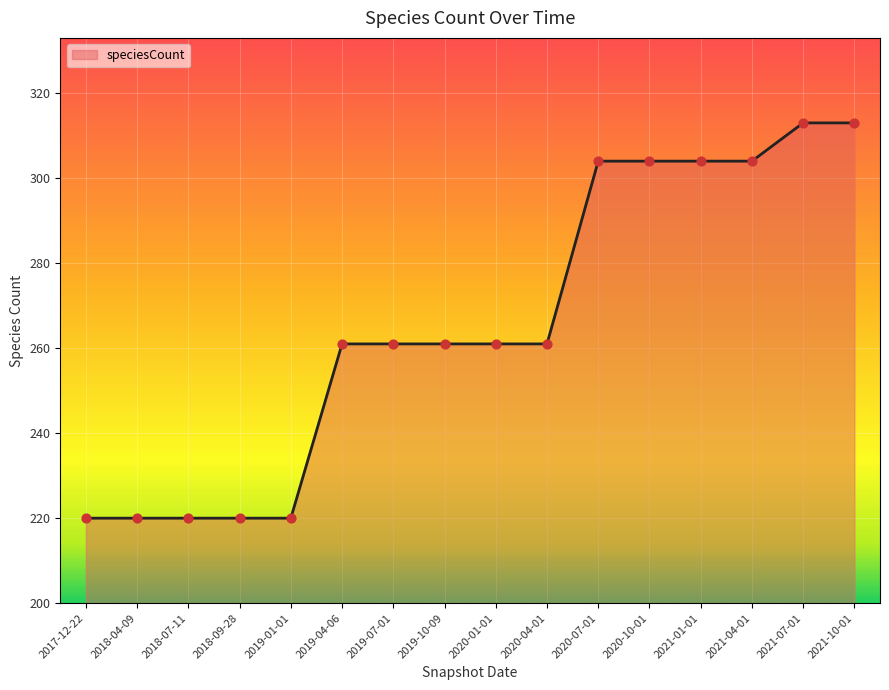

What is the change in value from 2019-04-06 to 2021-10-01?

+52